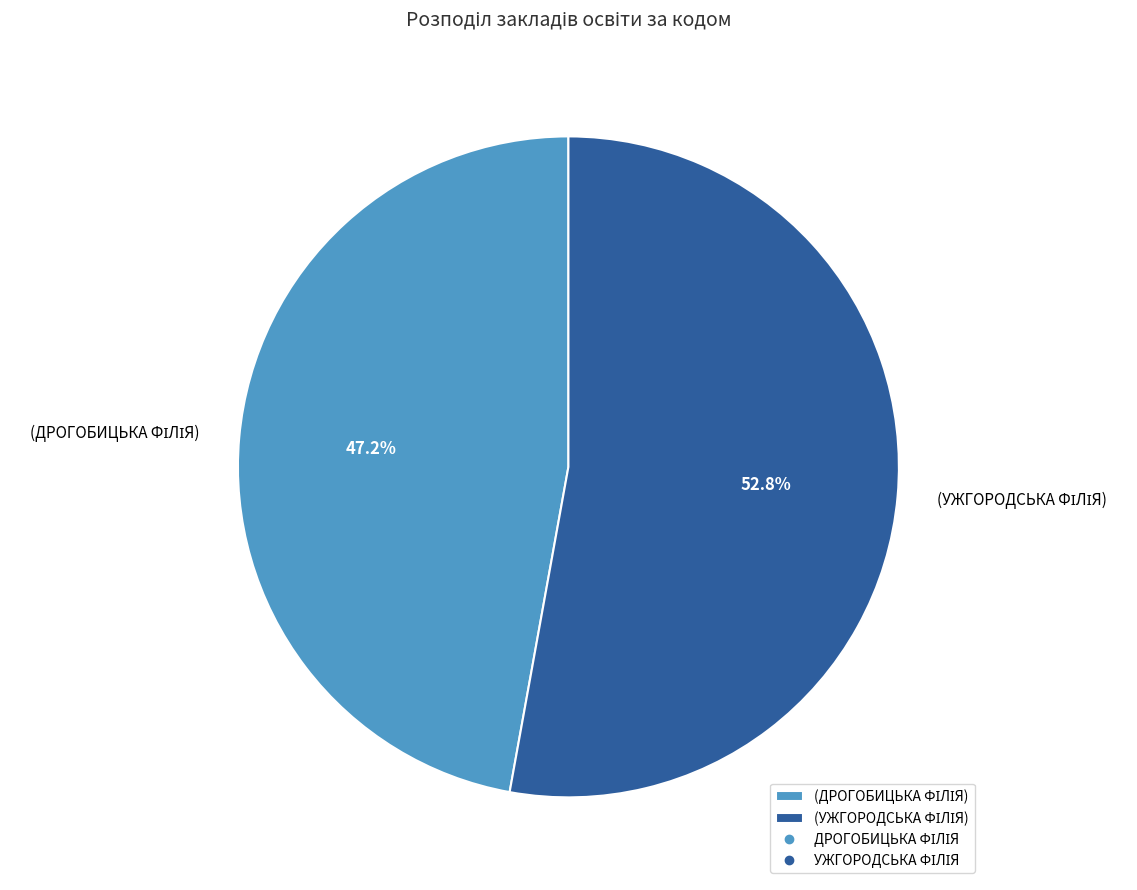

Does any single category account for the majority?

Yes